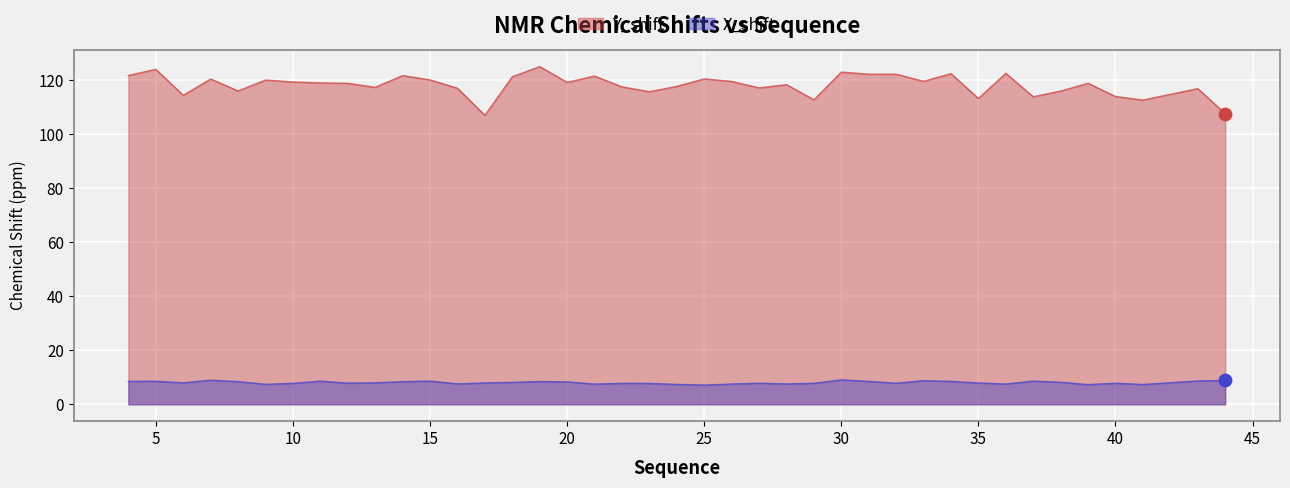

Is the value of Y_shift at 20 greater than the value of X_shift at 13?

Yes